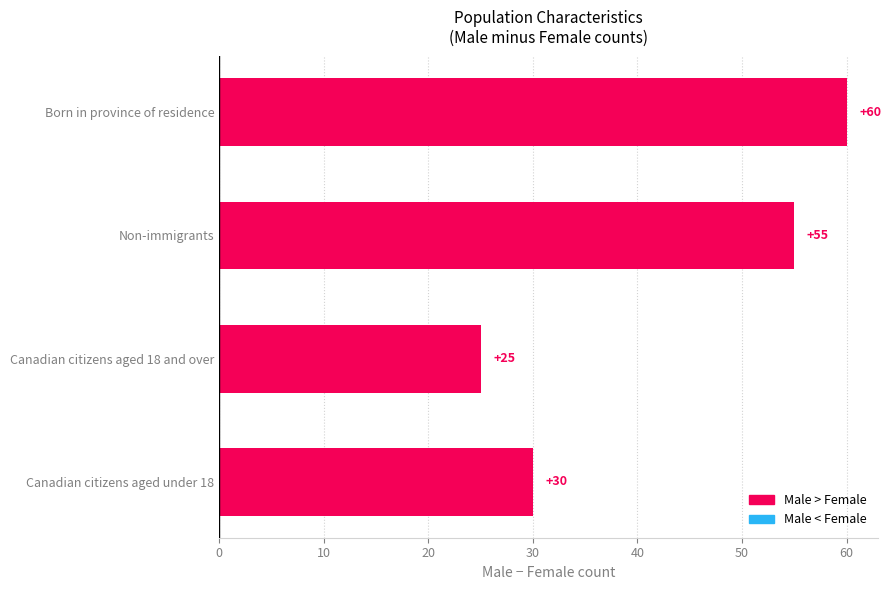

Where is the data nearest to the value 42?

Canadian citizens aged under 18